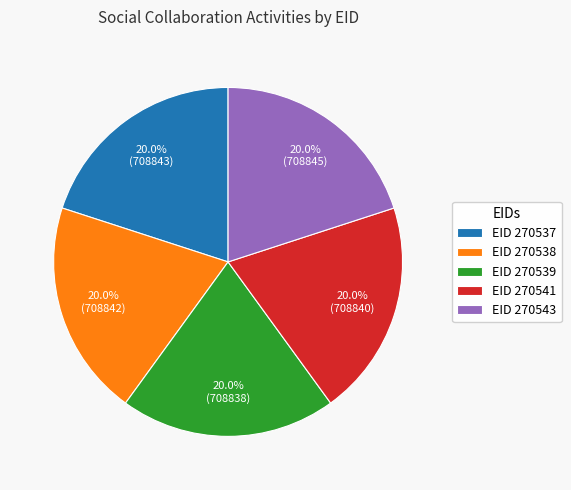

Approximately how many times larger is the value at EID 270539 compared to EID 270538?

1.0